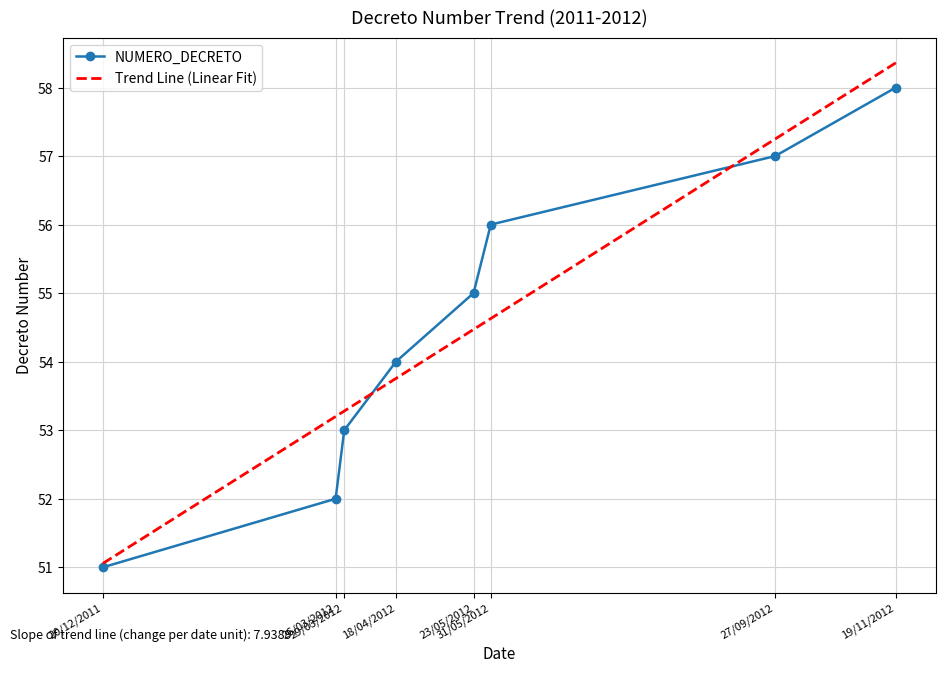

Which series has the widest spread of values?

Trend Line (Linear Fit)